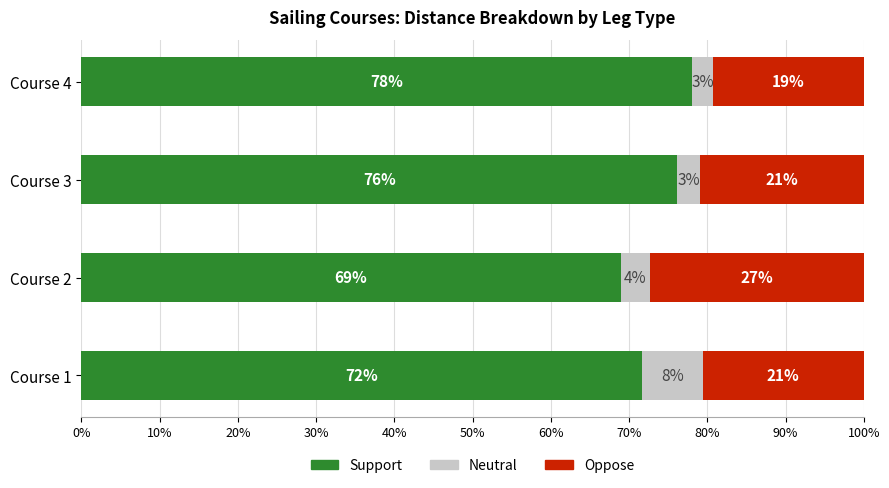

Count the number of data series in this chart.

3